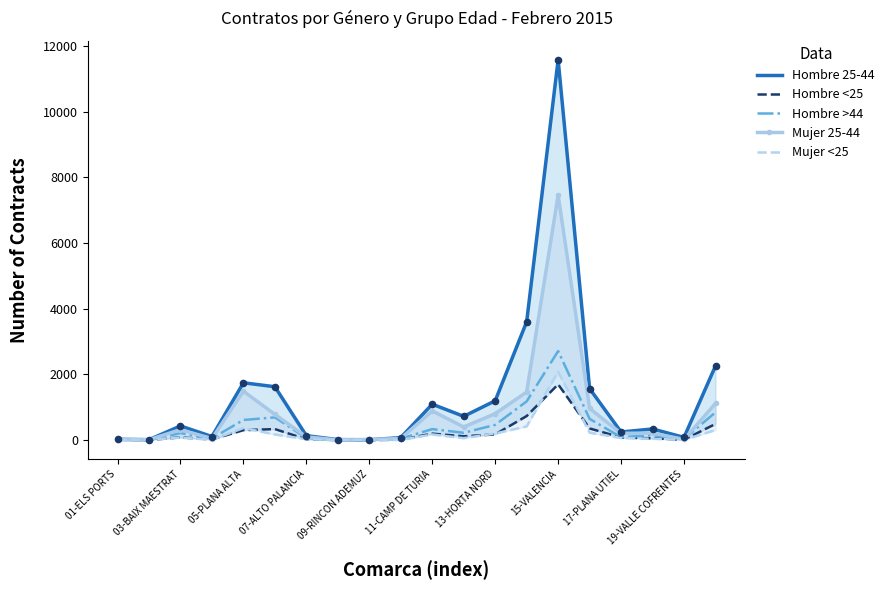

What are all the series names shown in the legend?

Hombre 25-44, Hombre <25, Hombre >44, Mujer 25-44, Mujer <25